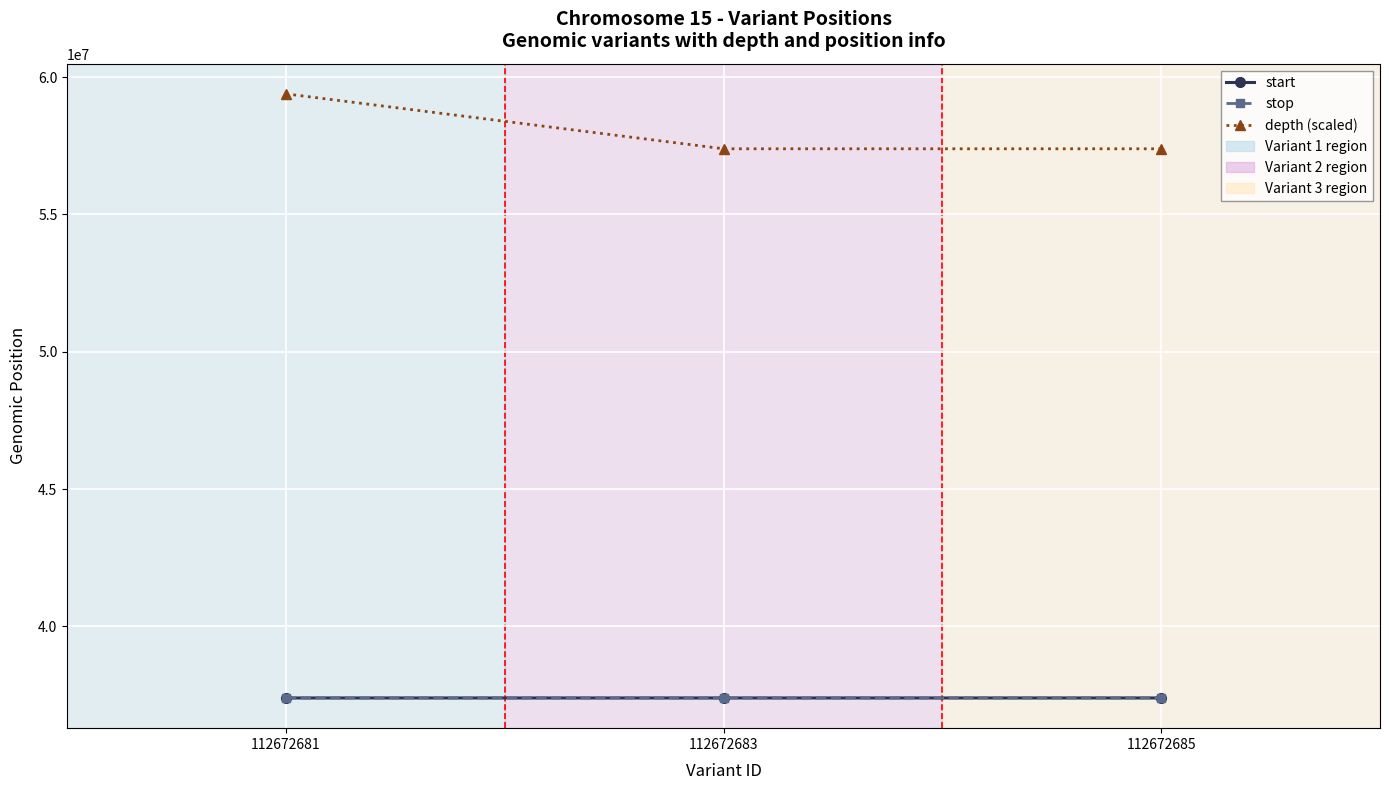

The depth (scaled) series shows 95834906 at 112672685. True or false?

False